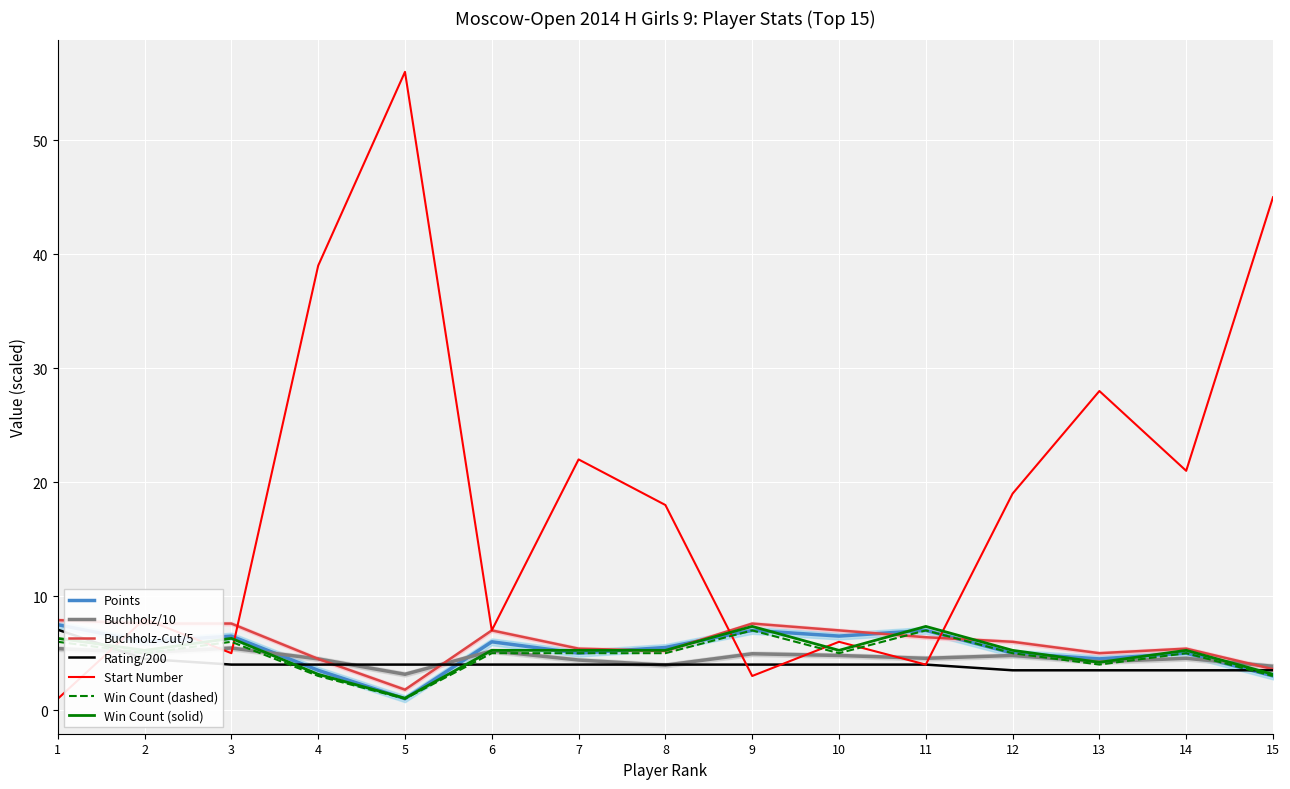

What is the maximum value for Tb2?

7.0